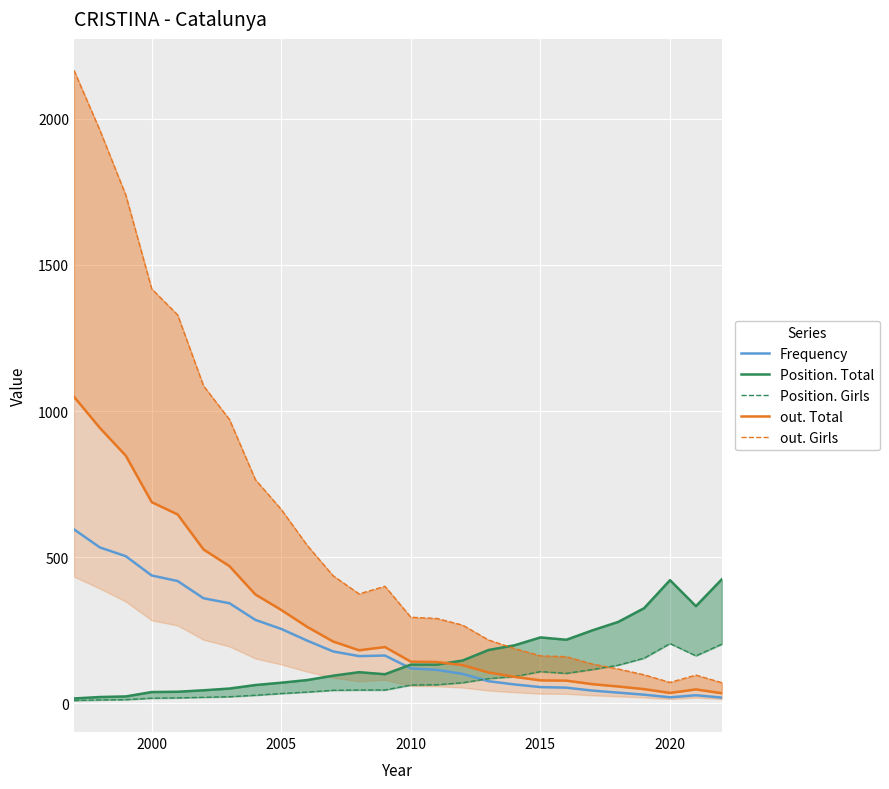

What are all the series names shown in the legend?

Frequency, Position. Total, Position. Girls, out. Total, out. Girls